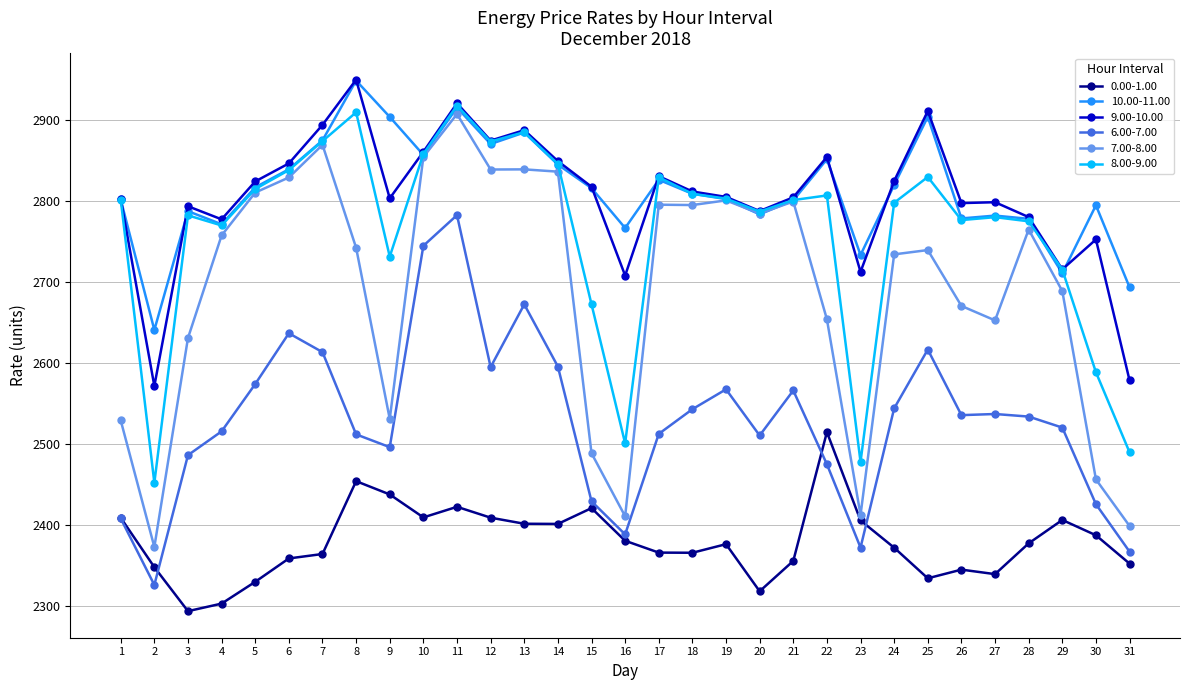

True or false: 8.00-9.00 and 6.00-7.00 intersect in this chart.

False